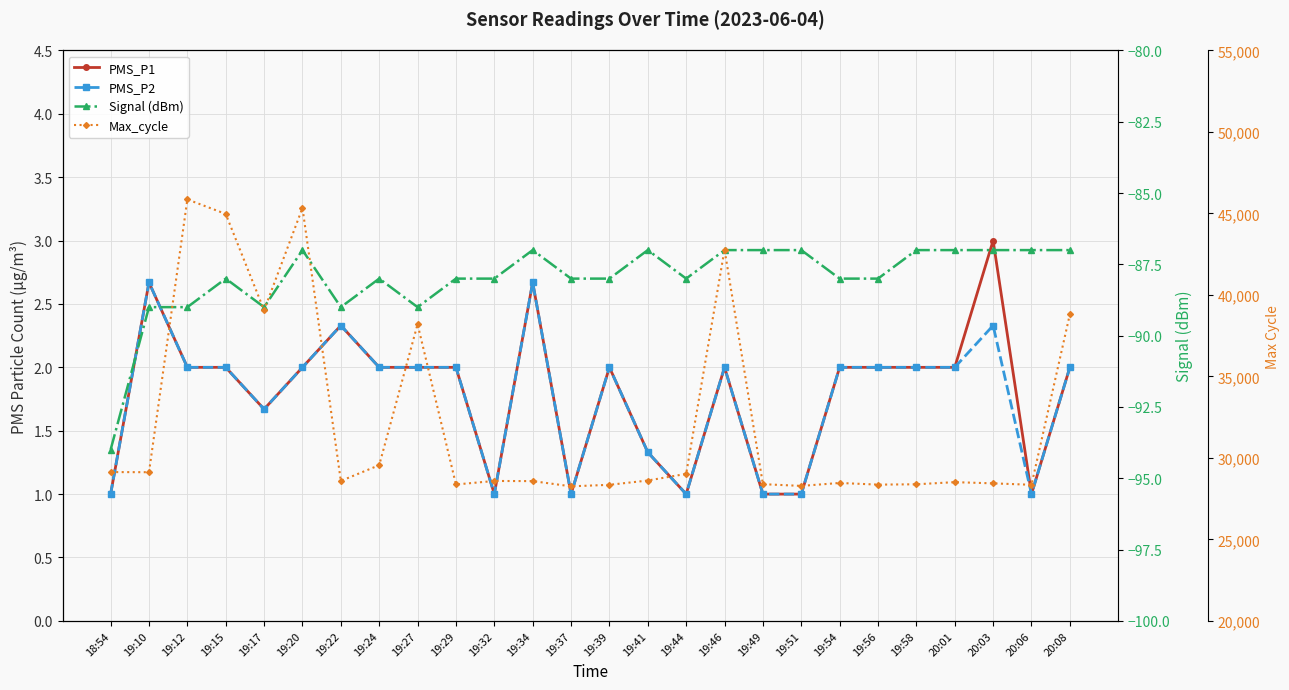

True or false: Max_cycle and Signal (dBm) intersect in this chart.

False